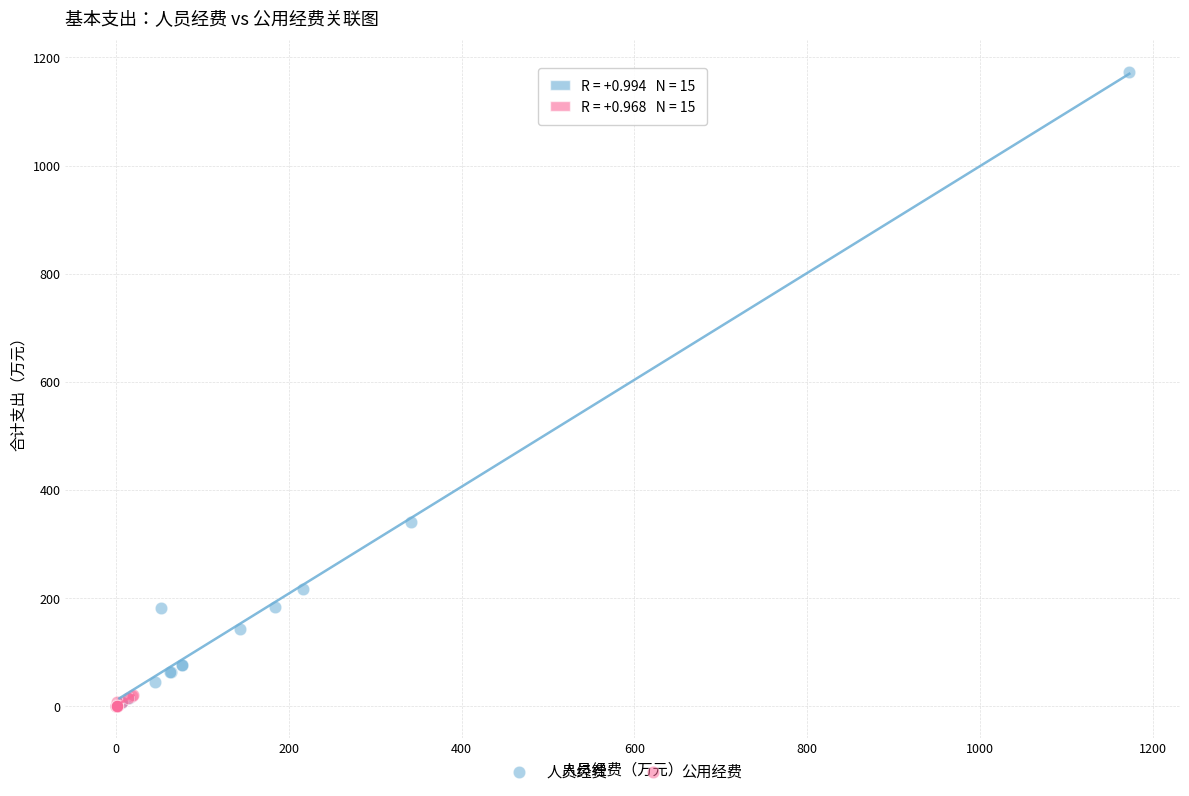

Which series reaches the maximum Y coordinate?

人员经费